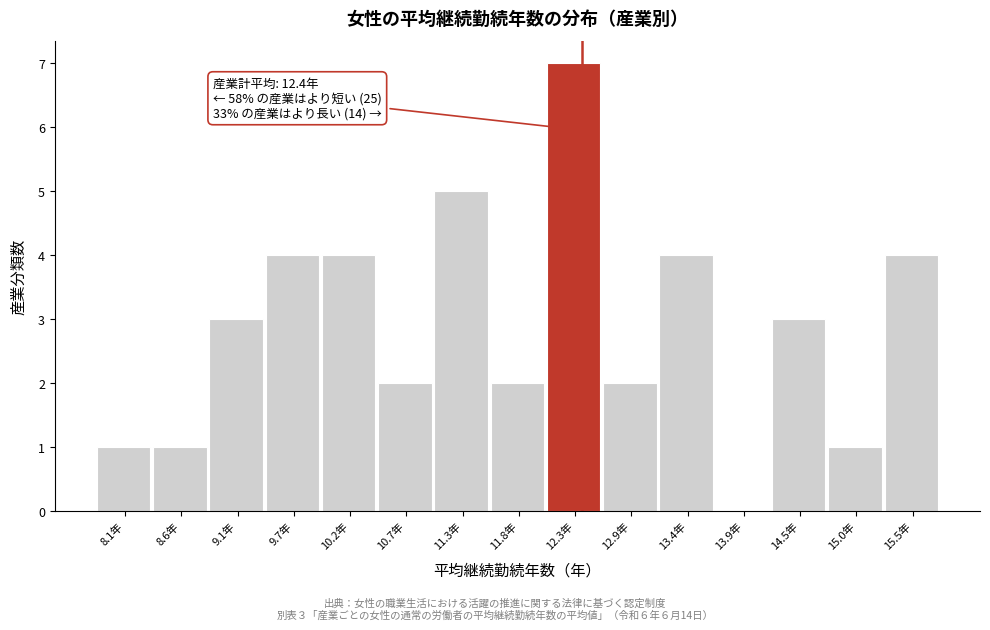

Which range on the x-axis has the tallest bar?

12.1 to 12.6